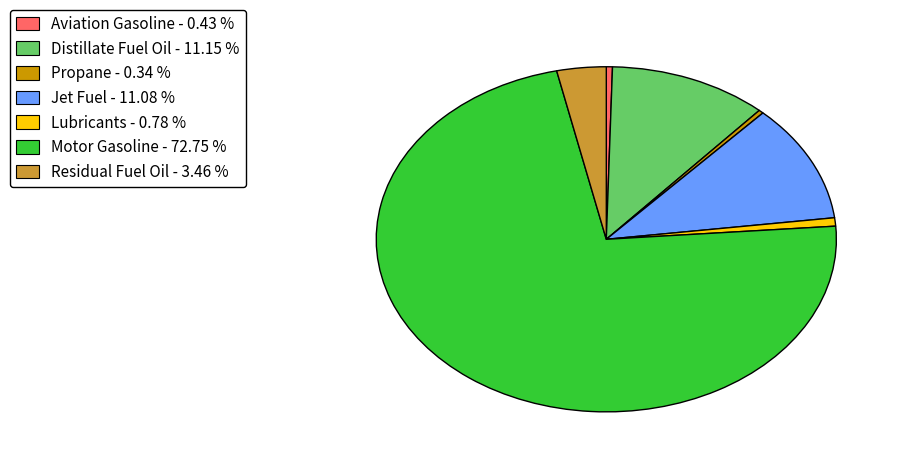

Does any single category account for the majority?

Yes